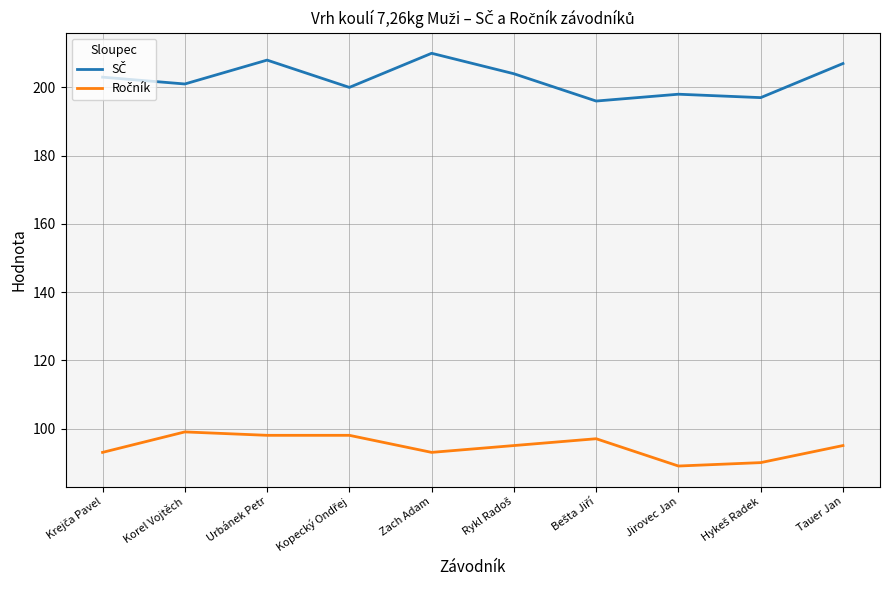

What is the total value across all series at Zach Adam?

303